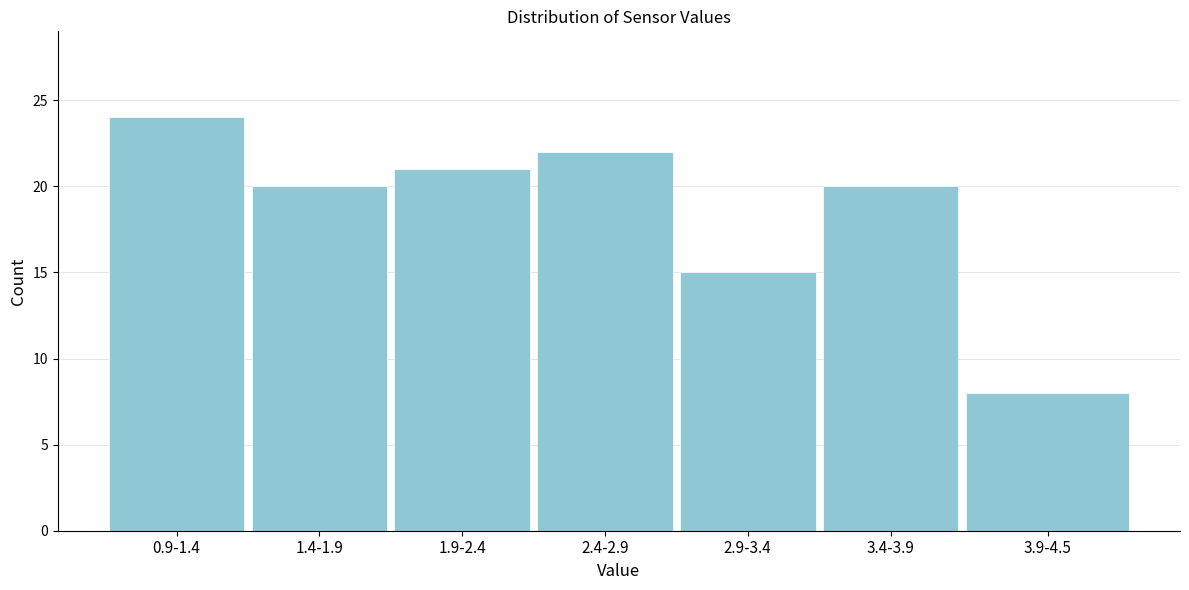

Reading left to right, extract all data points from this chart.

0.9-1.4=24	1.4-1.9=20	1.9-2.4=21	2.4-2.9=22	2.9-3.4=15	3.4-3.9=20	3.9-4.5=8